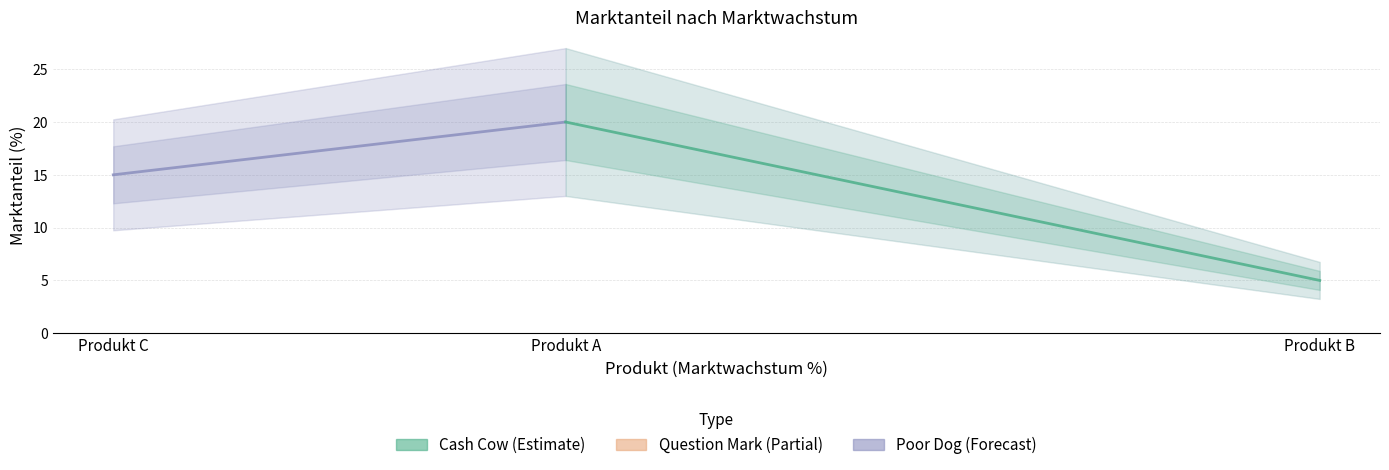

How many series are shown in this chart?

2